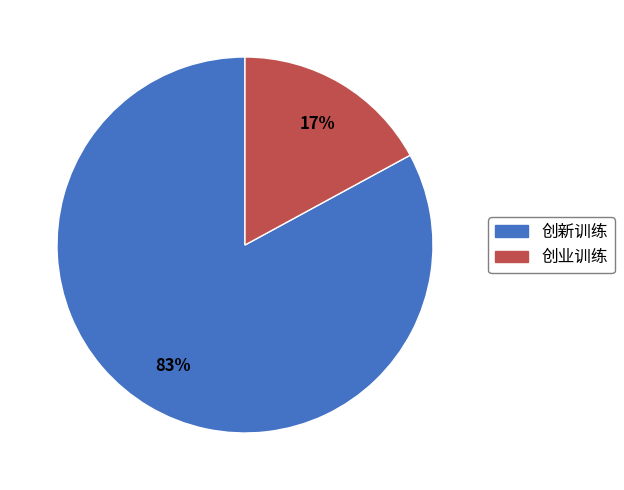

How many segments does this pie chart have?

2